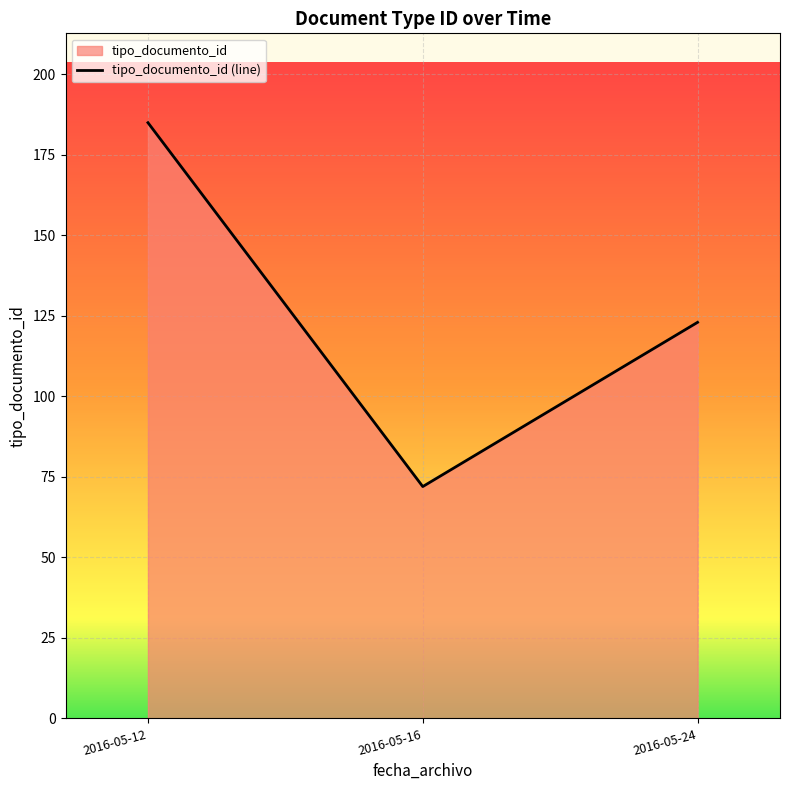

What is the difference between the values at 2016-05-12 and 2016-05-16?

113